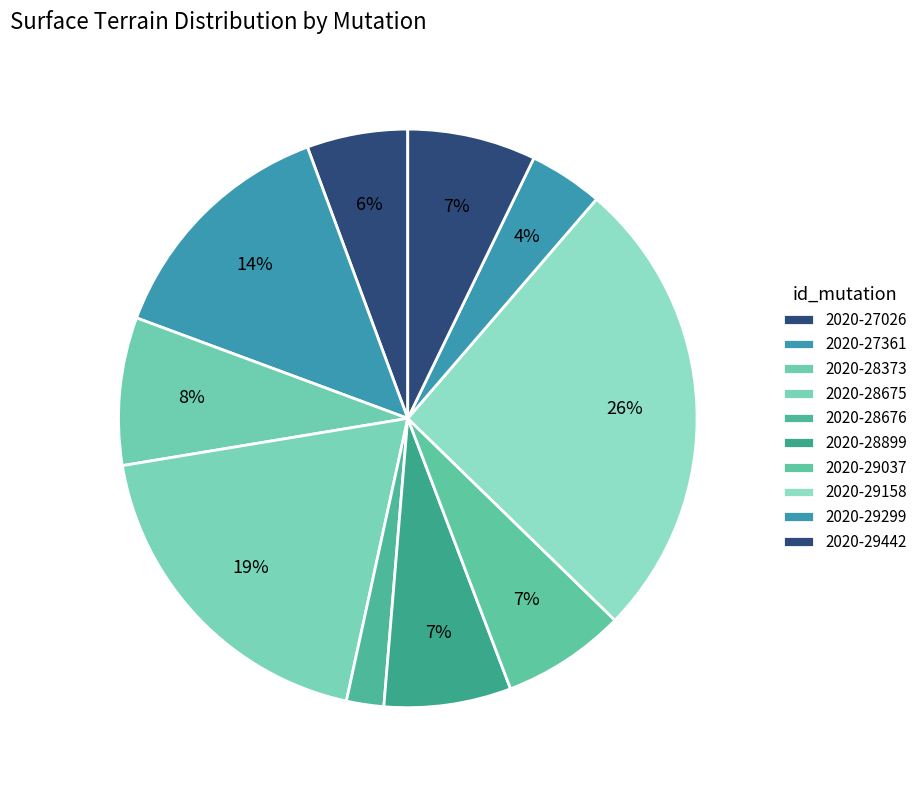

What is the ratio of the value at 2020-28676 to the value at 2020-28899?

0.3